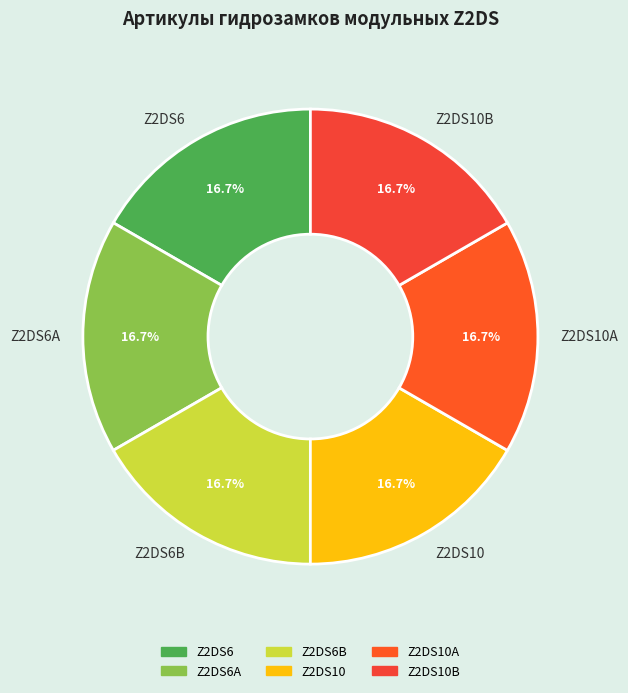

Count the number of slices in the pie.

6